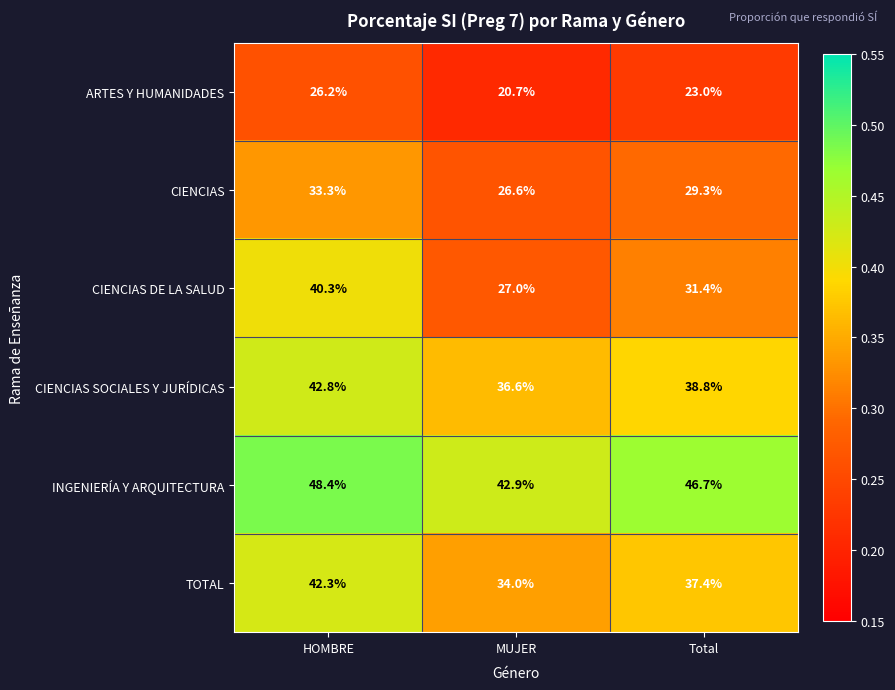

What is the minimum value shown in the chart?

20.7